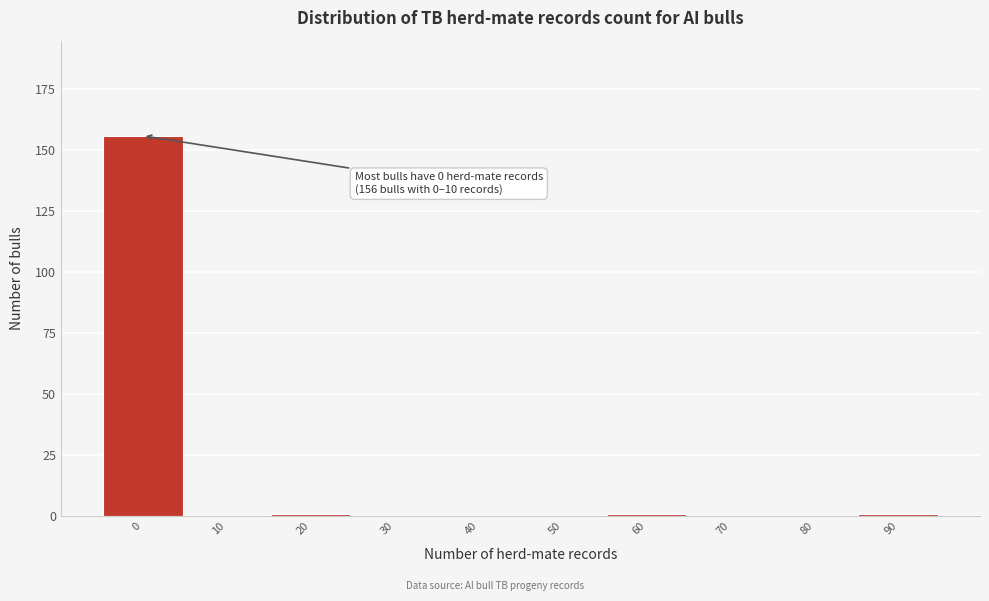

Reading left to right, transcribe all the data shown in this chart.

0=156	10=0	20=1	30=0	40=0	50=0	60=1	70=0	80=0	90=1